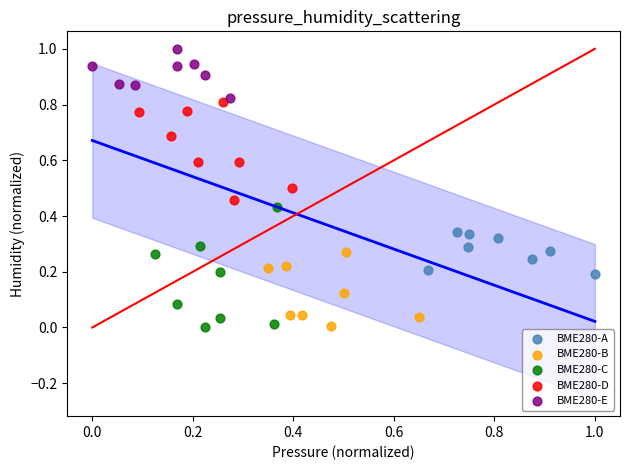

Which series has the widest spread of Y values?

BME280-C